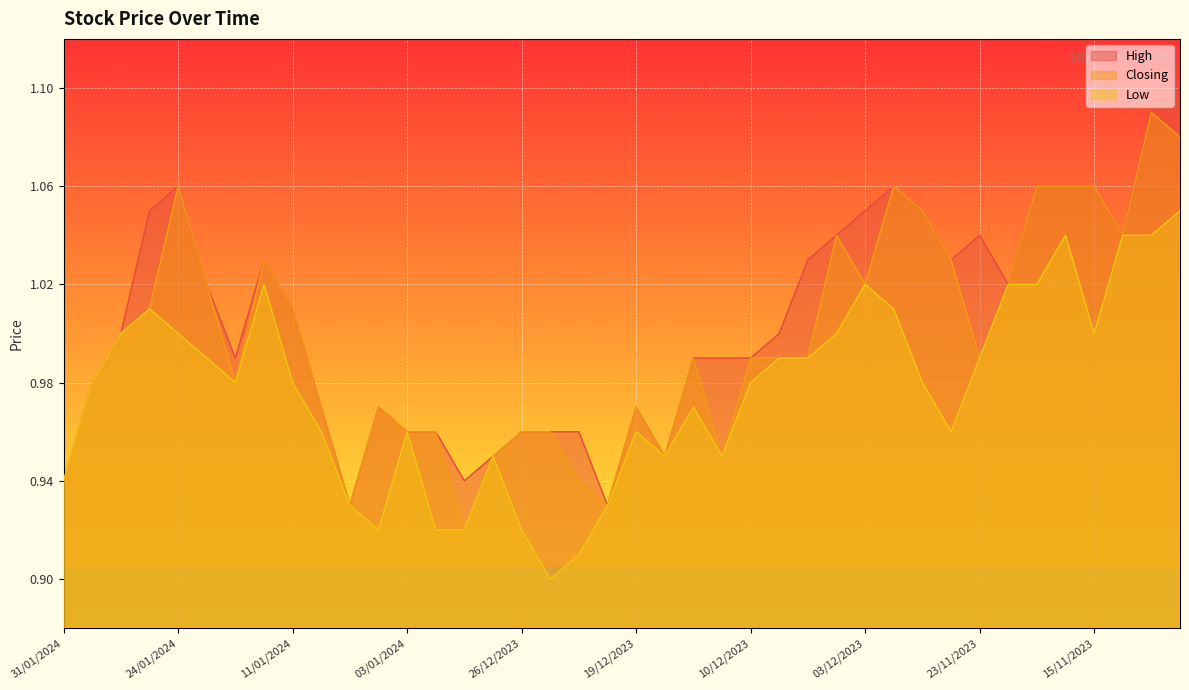

Which series changed the most between 10/01/2024 and 26/11/2023?

High